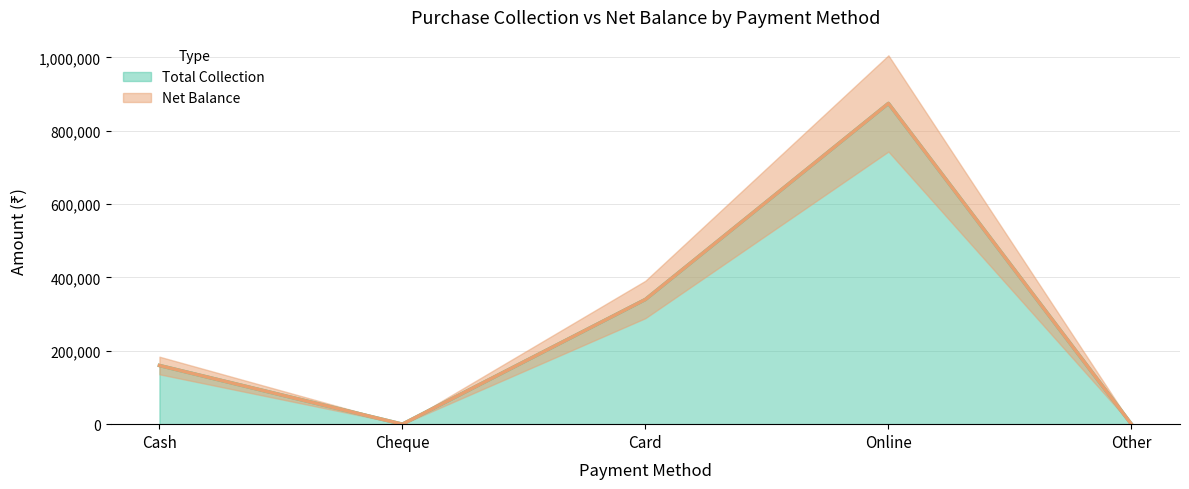

What is the label of the 1st point from the left?

Cash